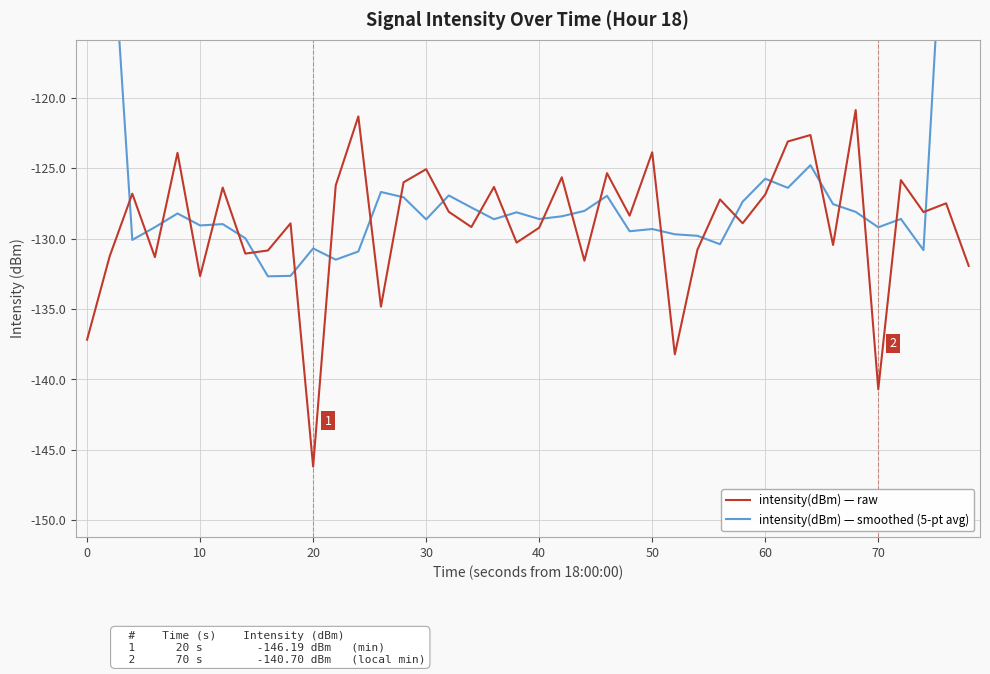

What is the maximum value for intensity(dBm) — raw?

-120.9